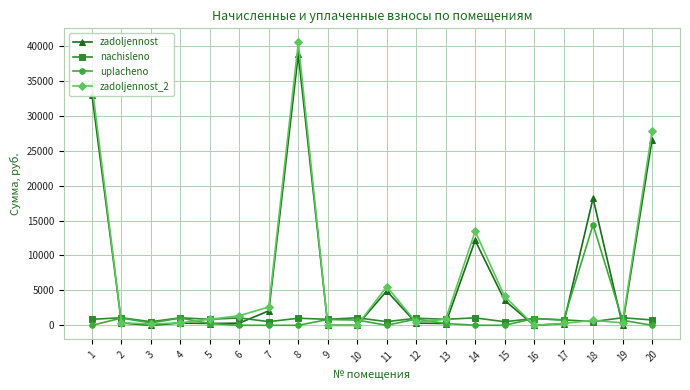

Where is the first local maximum for uplacheno?

2